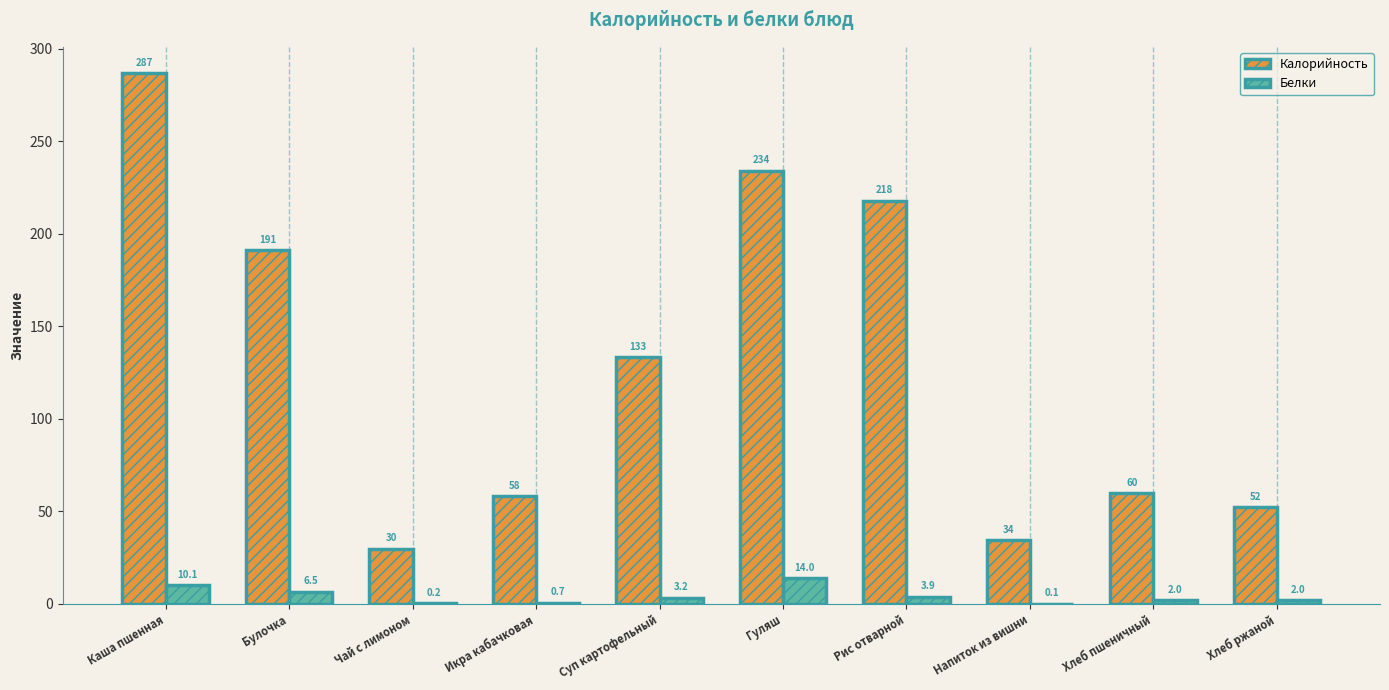

Between Булочка and Икра кабачковая, which series saw the biggest shift?

Калорийность